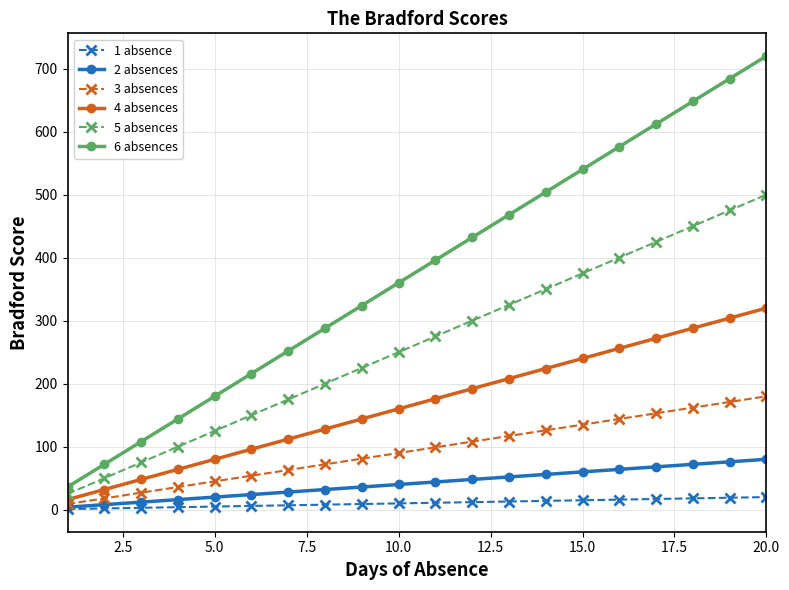

What is the difference between the second highest and minimum values in the 4 absences series?

288